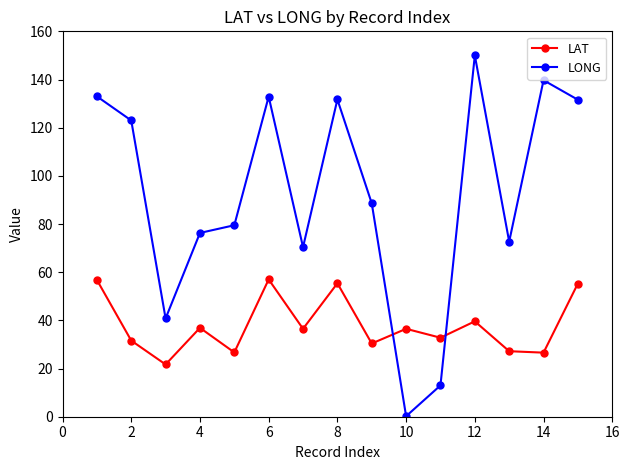

What is the difference between the maximum and minimum values in the LONG series?

149.8